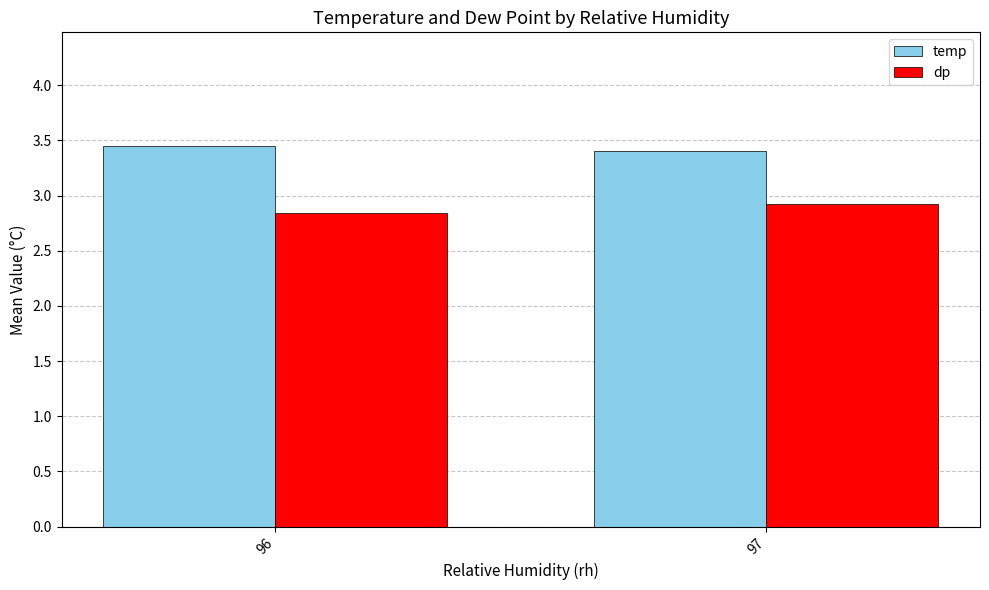

How many series are shown in this chart?

2